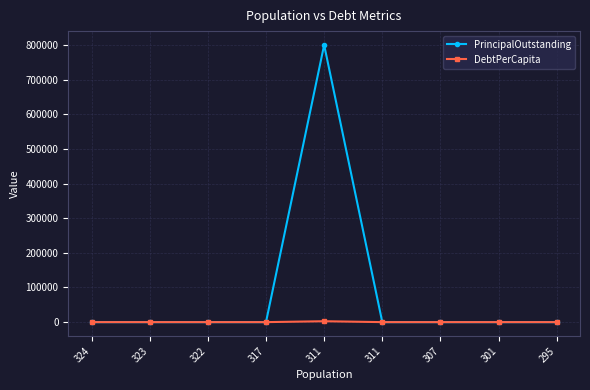

At which category does DebtPerCapita reach its first local peak?

311